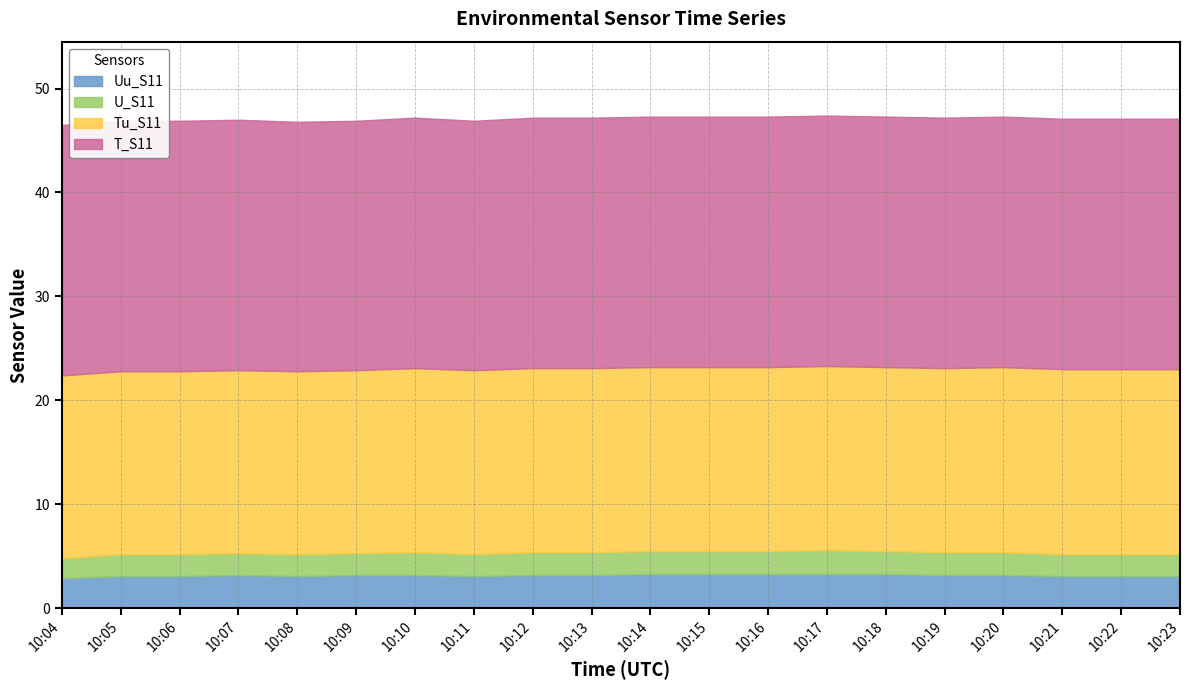

What is the value of the T_S11 point at the 2nd from the left?

24.1